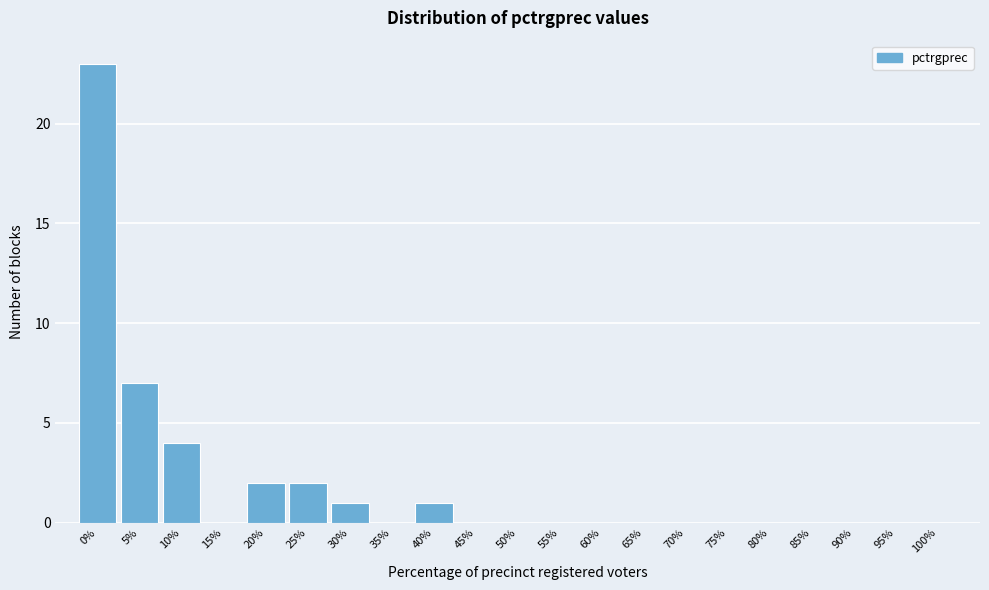

Reading left to right, extract all data points from this chart.

0%=23	5%=7	10%=4	15%=0	20%=2	25%=2	30%=1	35%=0	40%=1	45%=0	50%=0	55%=0	60%=0	65%=0	70%=0	75%=0	80%=0	85%=0	90%=0	95%=0	100%=0